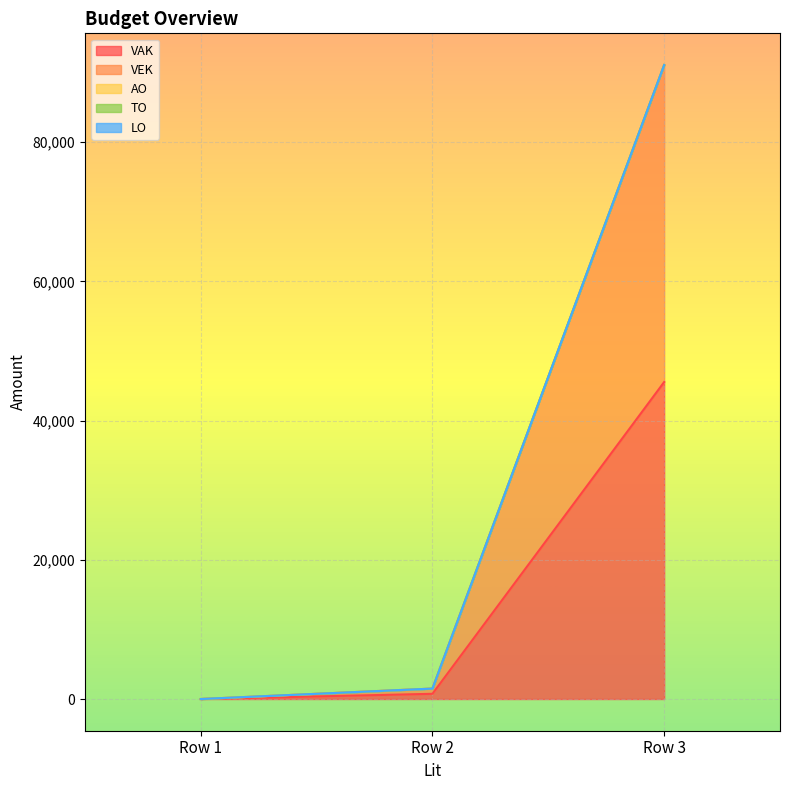

At how many categories does at least one series exceed 27931?

1